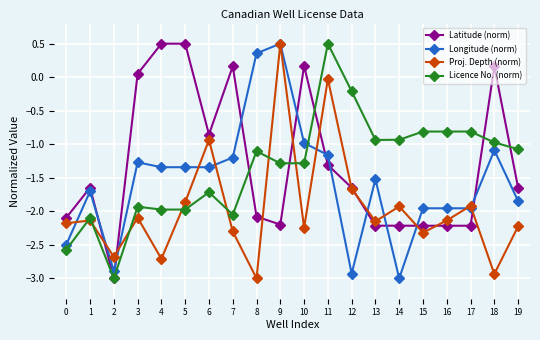

What is the spread (max minus min) of values at 16?

1.4